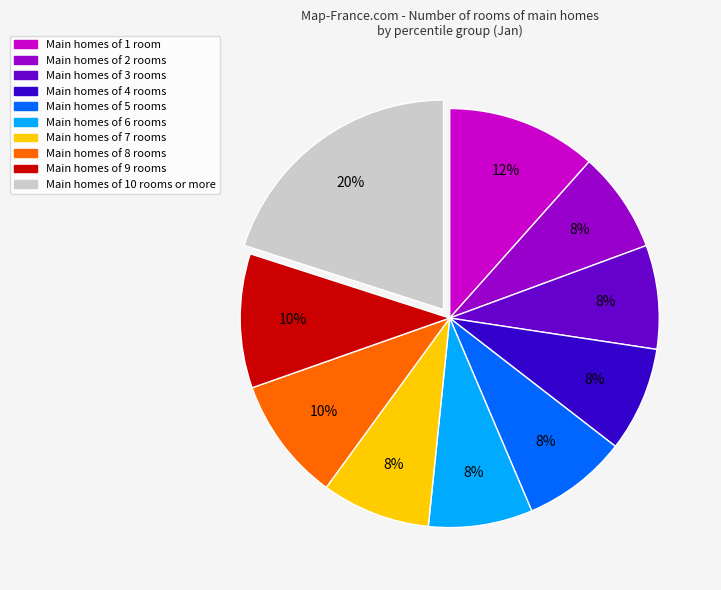

Is there a majority slice in this chart?

No